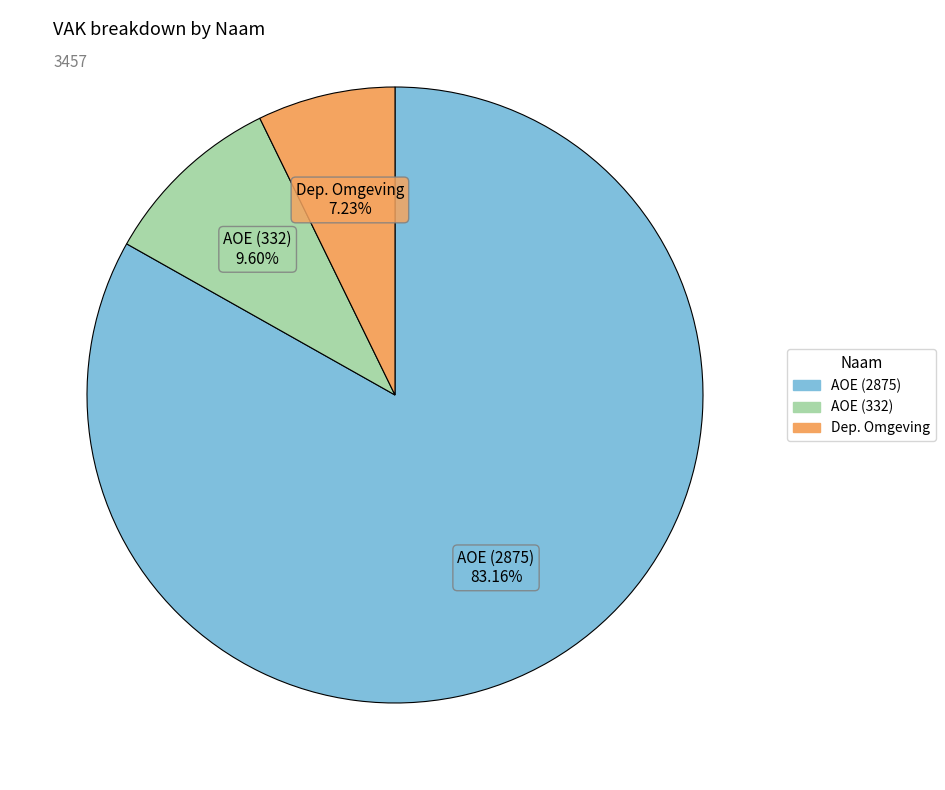

Count the number of slices in the pie.

3